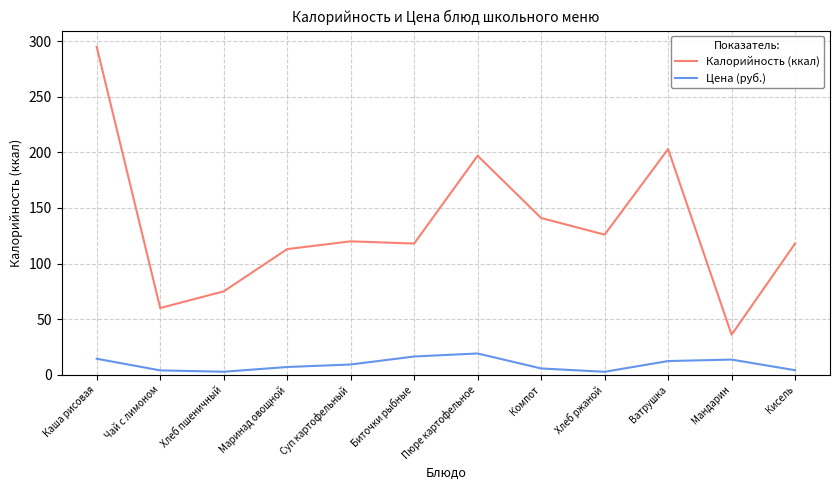

Between Каша рисовая and Пюре картофельное, which series saw the biggest shift?

Калорийность (ккал)